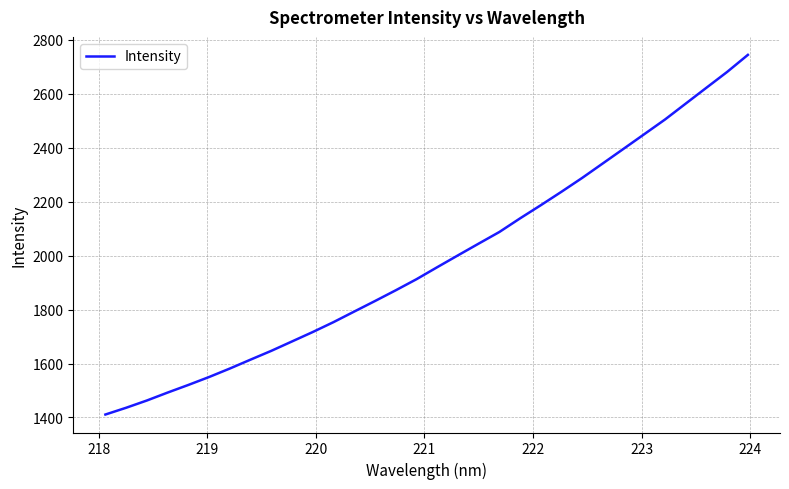

Does the chart display data point markers on the line(s)?

No